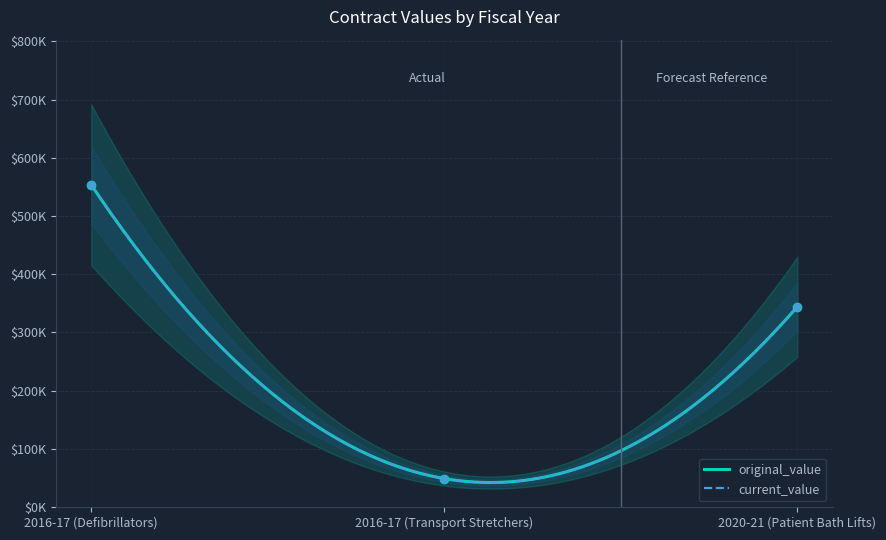

At which category does the chart reach its minimum across all series?

2016-17 (Transport Stretchers)